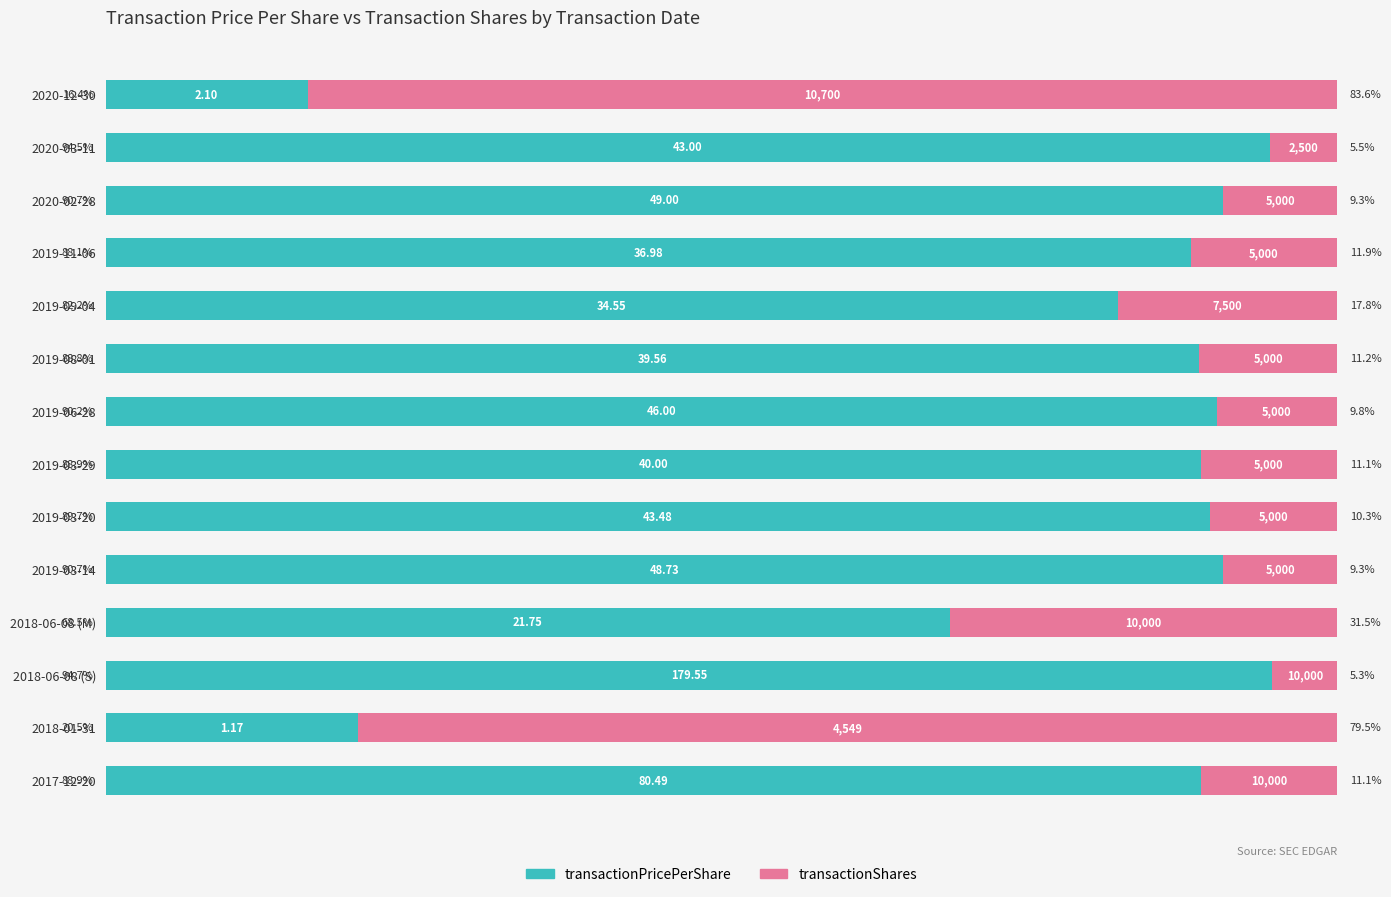

What is the maximum value for transactionPricePerShare?

94.7